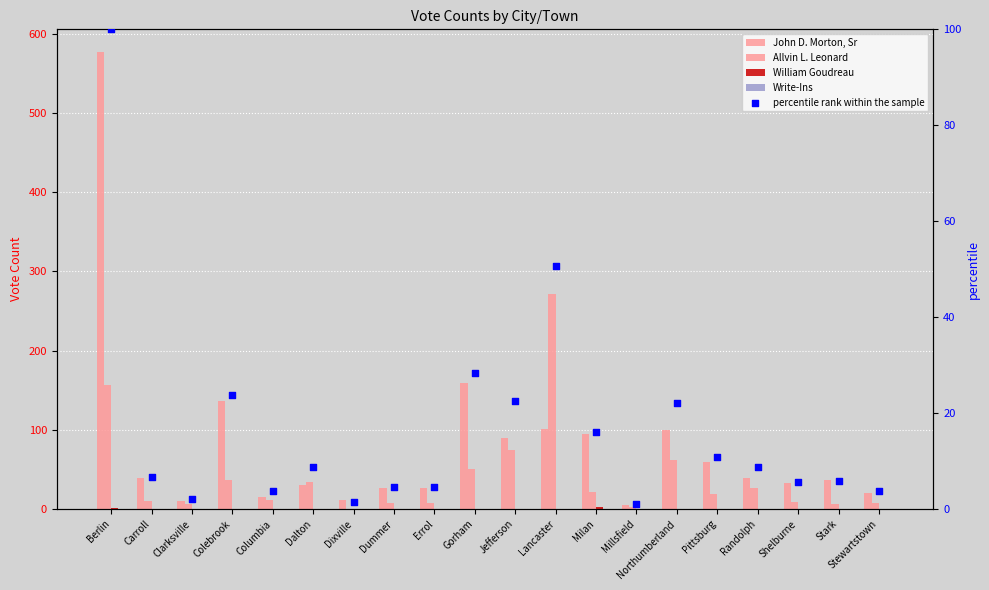

Which series reaches the maximum Y coordinate?

John D. Morton, Sr